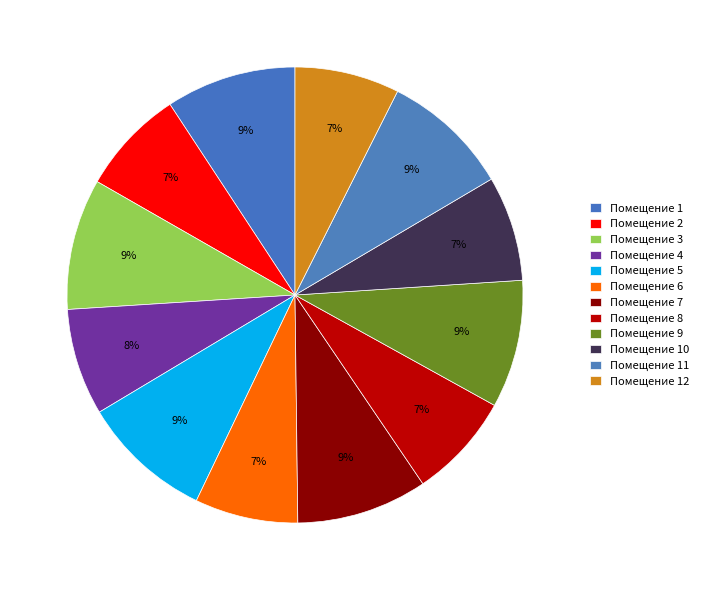

How many segments does this pie chart have?

12